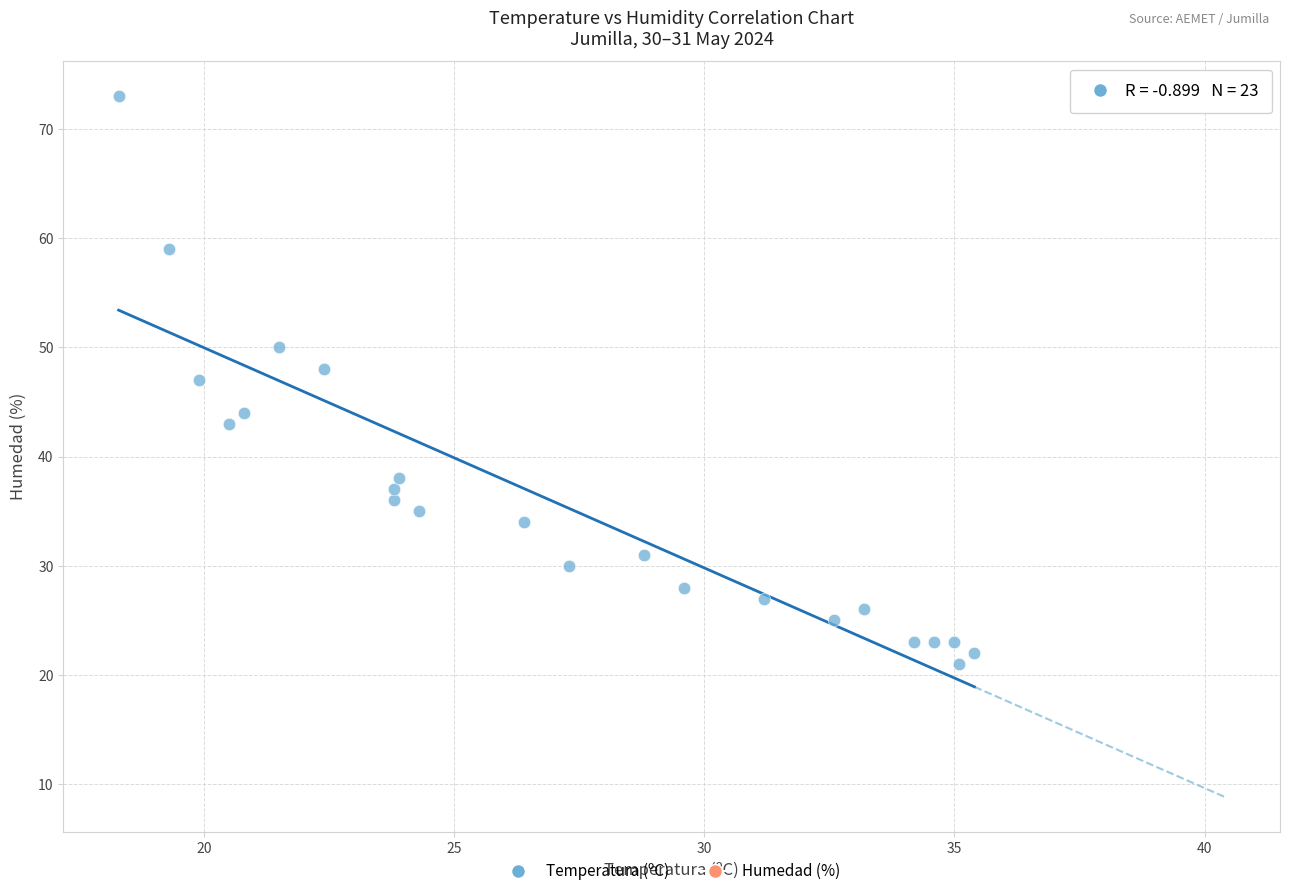

What is the range of Y values (max minus min)?

52